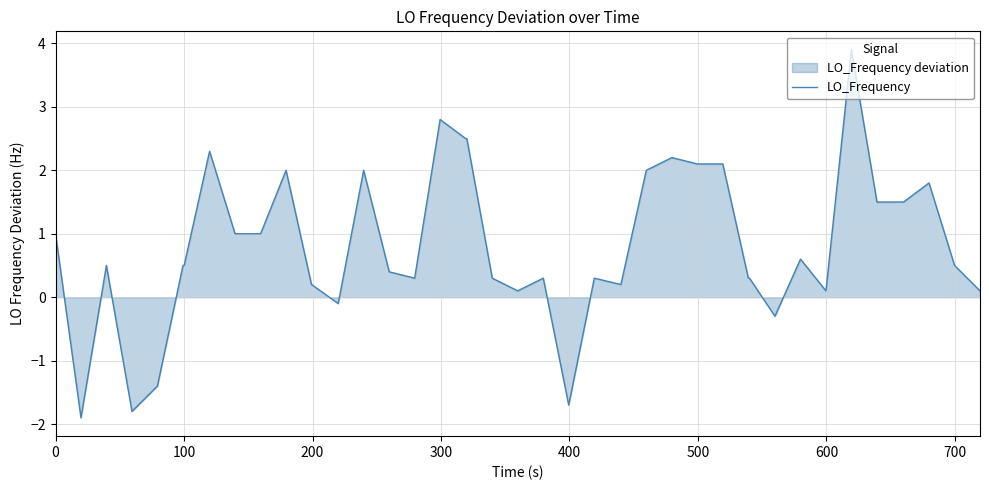

What is the minimum value shown in the chart?

-1.9